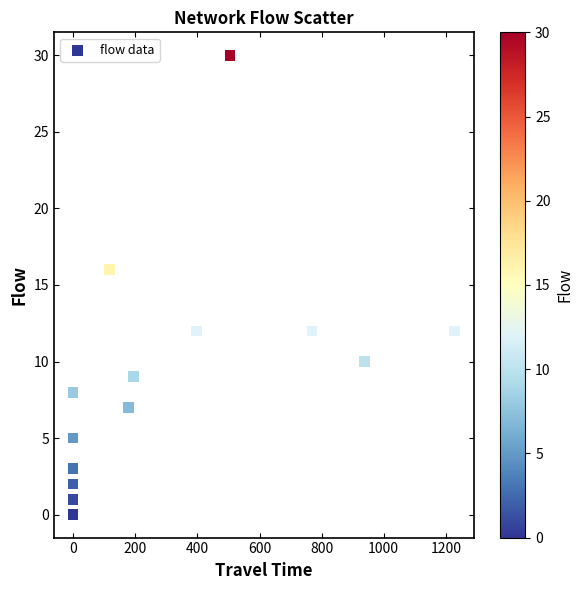

What Y value in the scatter plot is closest to 15?

16